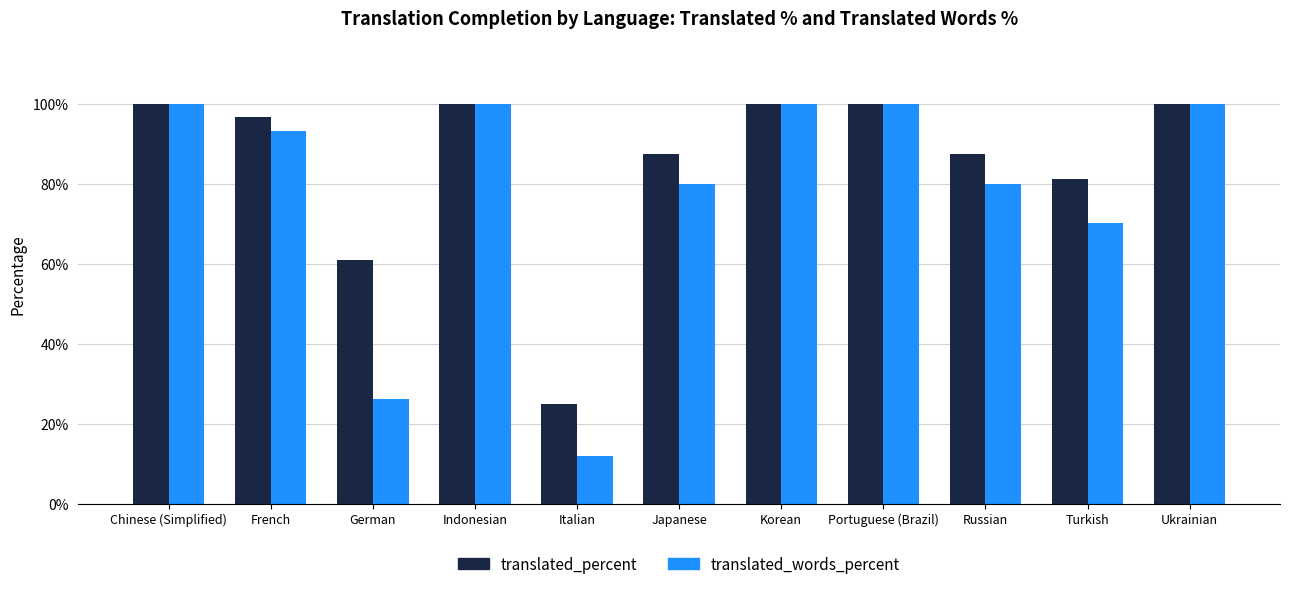

What value does the translated_words_percent series have at Japanese?

79.9